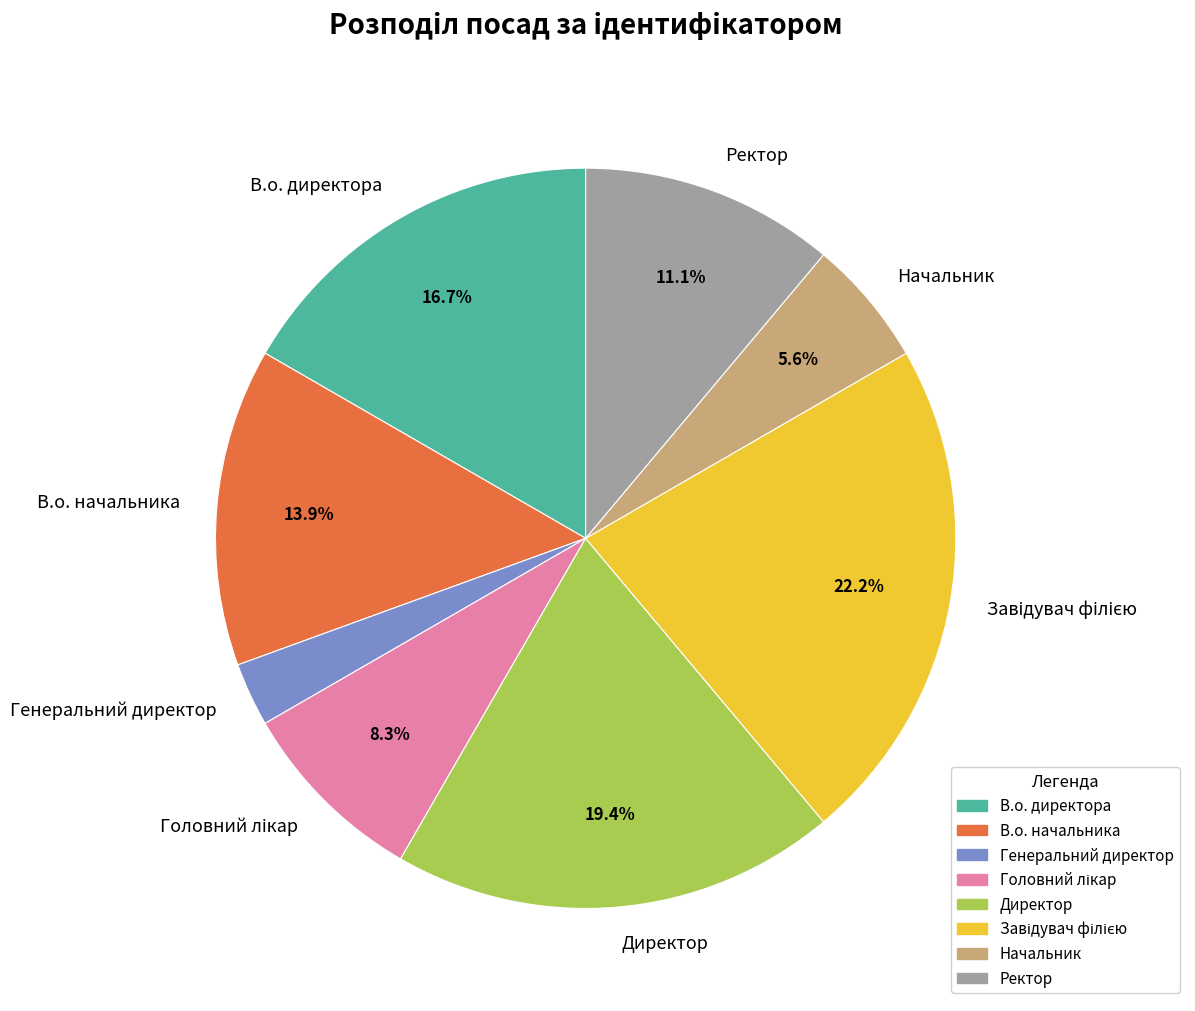

Is it true that Ректор is 4% of the pie?

False